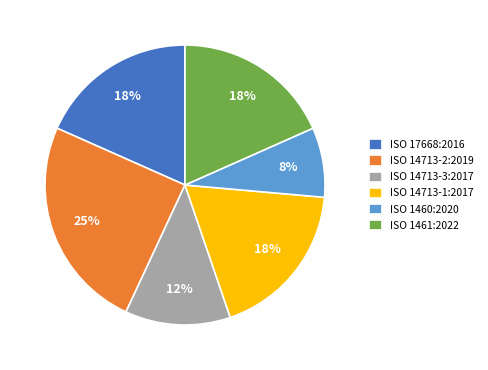

What is the ratio of the value at ISO 14713-1:2017 to the value at ISO 14713-2:2019?

0.7